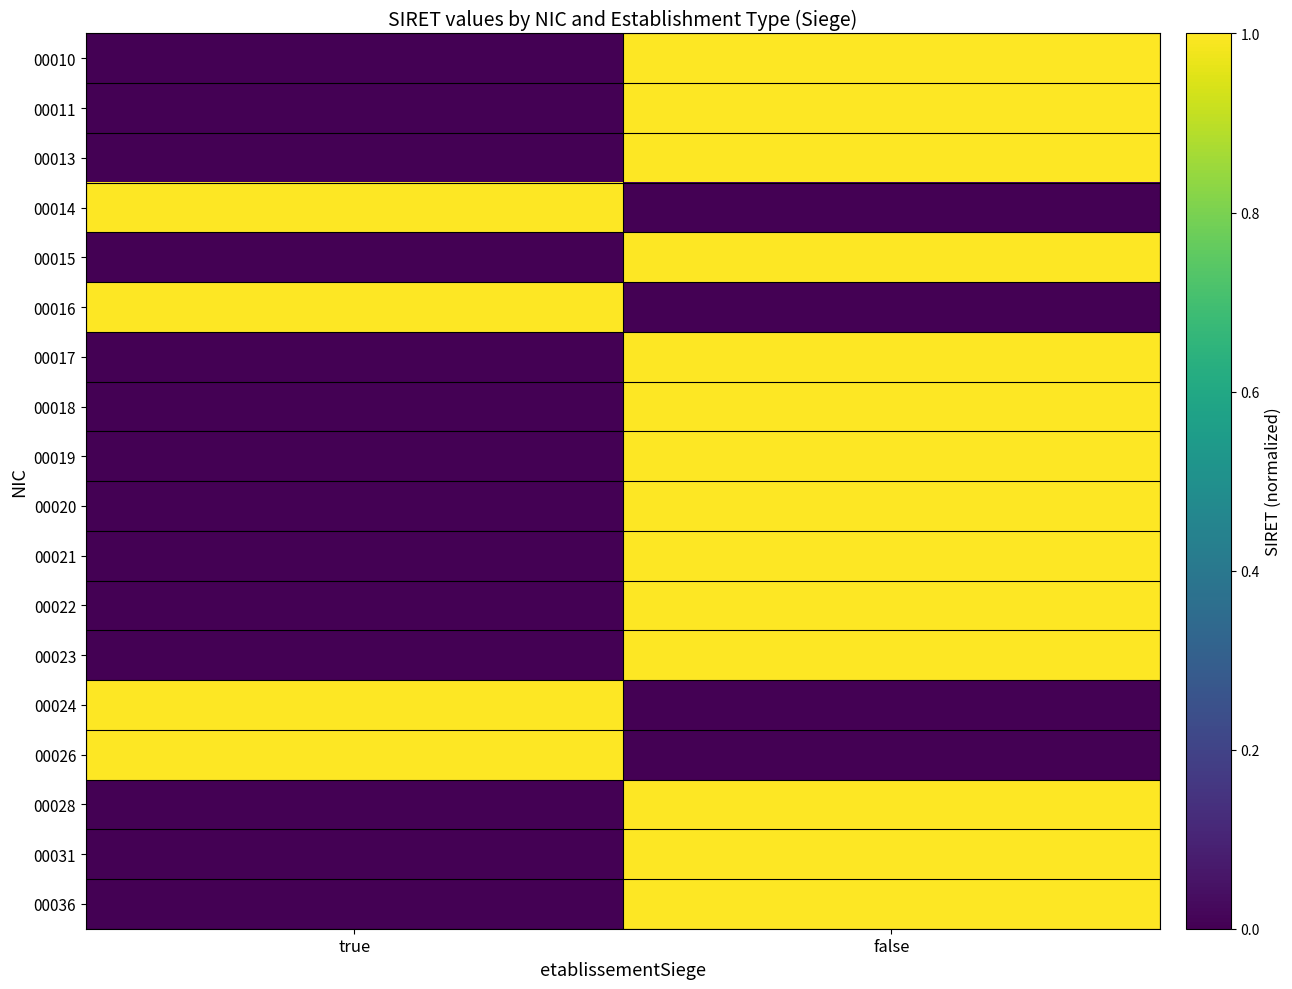

What is the maximum value shown in the chart?

1